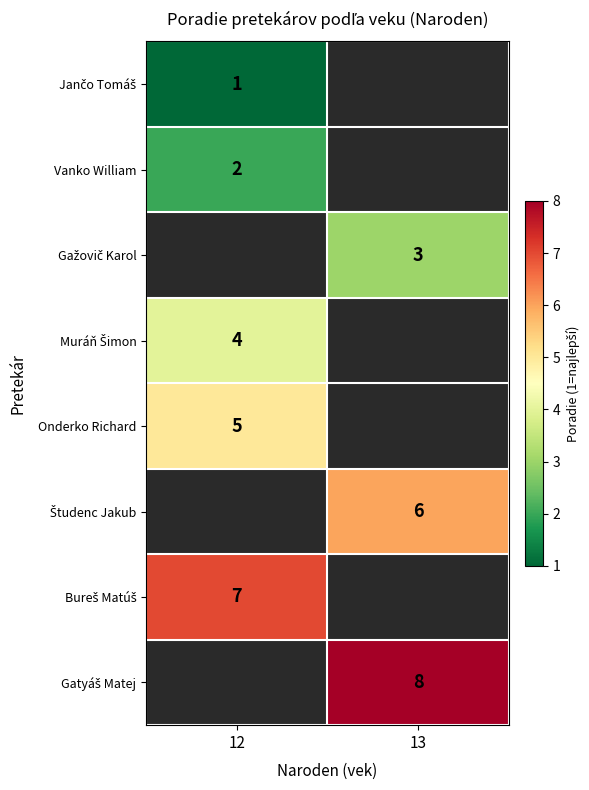

What is the minimum value shown in the chart?

1.0